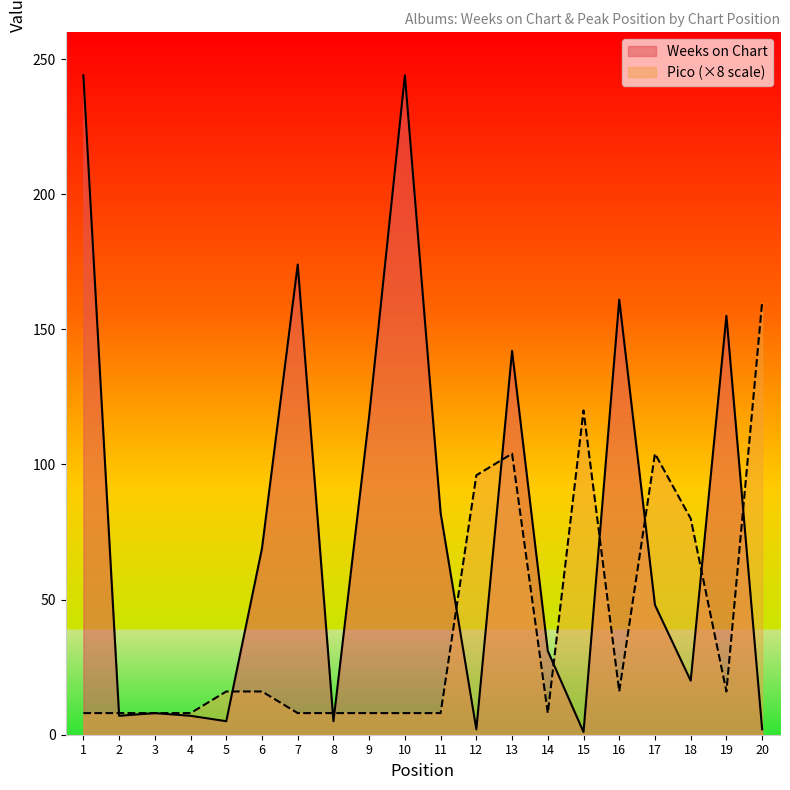

Where is the first local maximum for Pico?

13